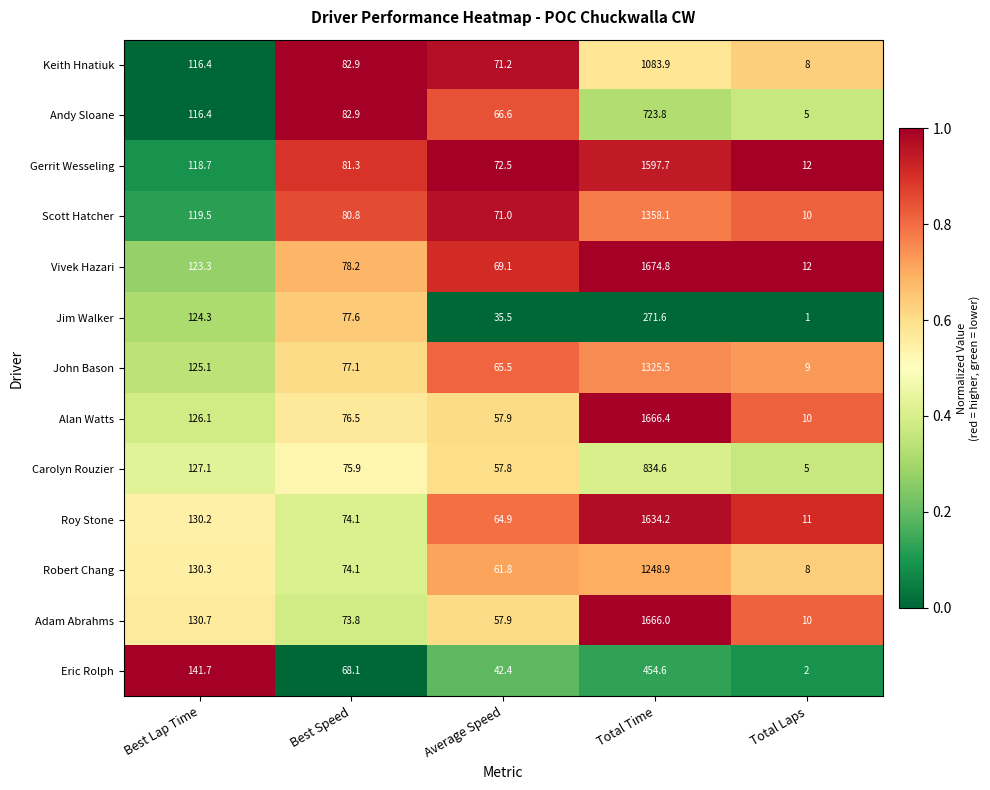

What is the average value of the Jim Walker series?

102.0